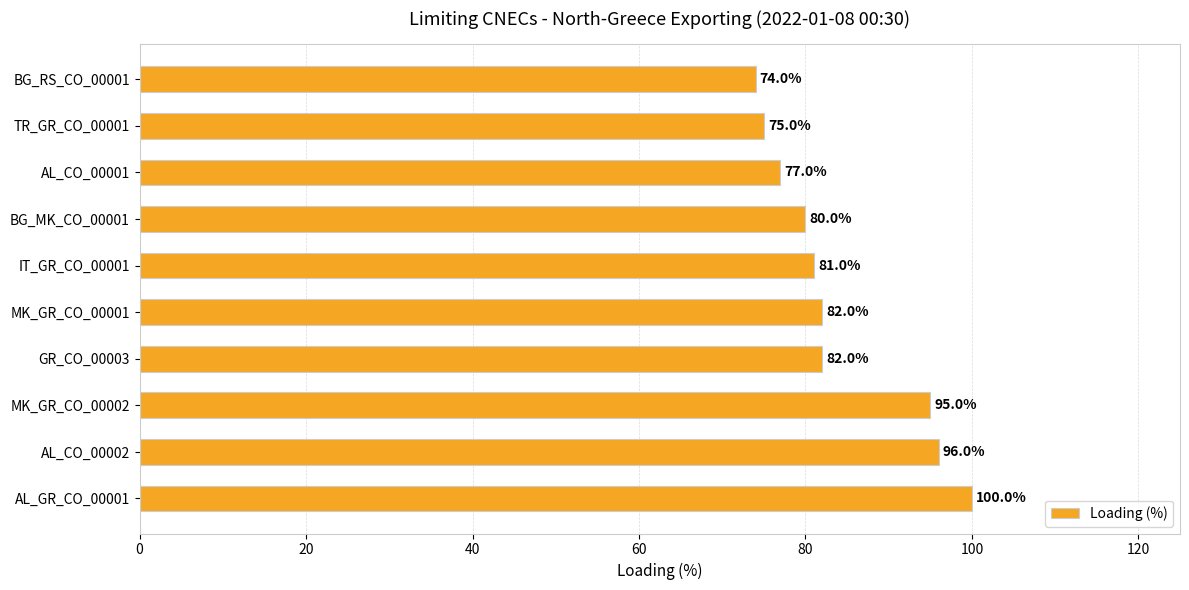

Count the number of categories in the chart.

10